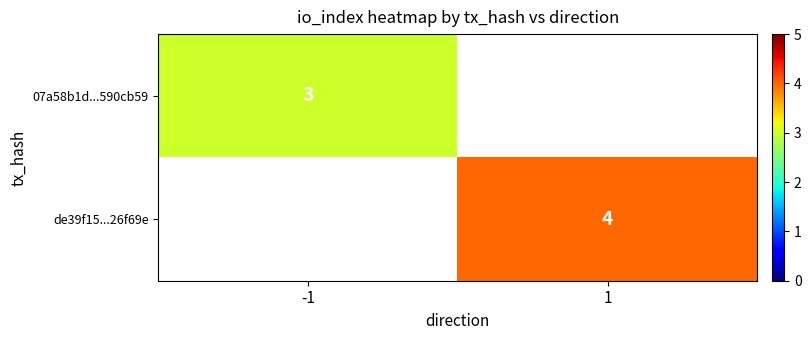

The value of 07a58b1d...590cb59 at -1 is 2. True or false?

False